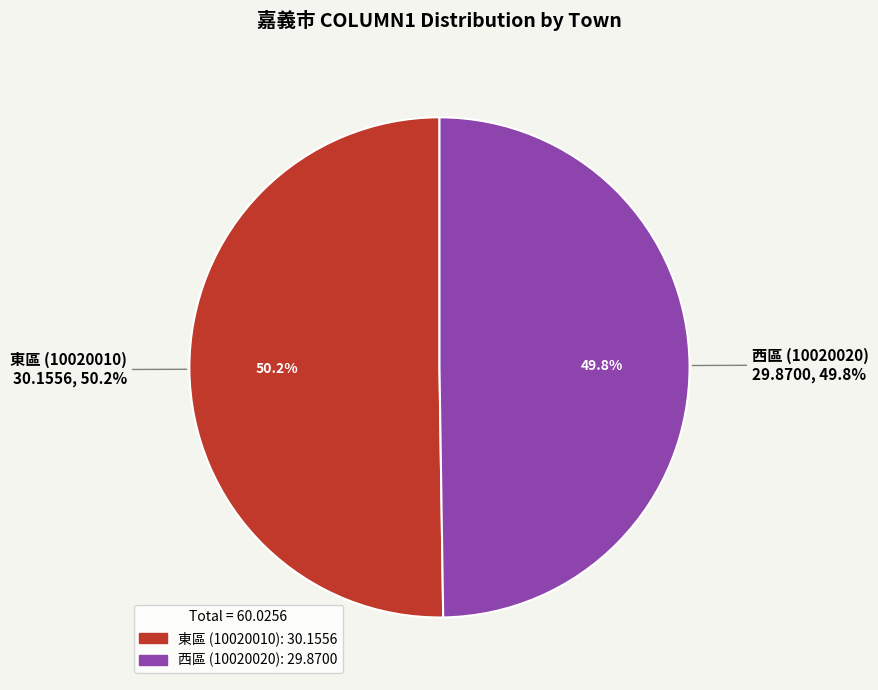

Is the sum of 東區 (10020010) and 西區 (10020020) greater than half?

Yes